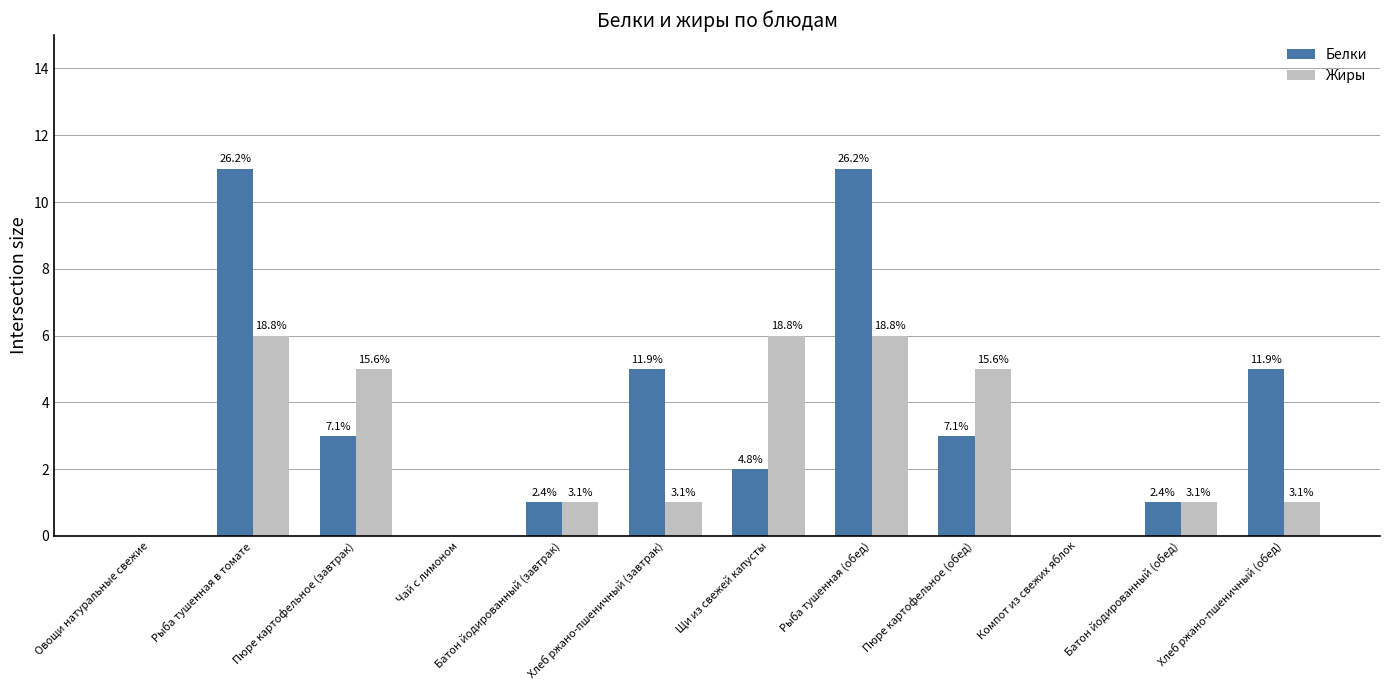

True or false: Жиры has a value of 2 at Щи из свежей капусты.

False